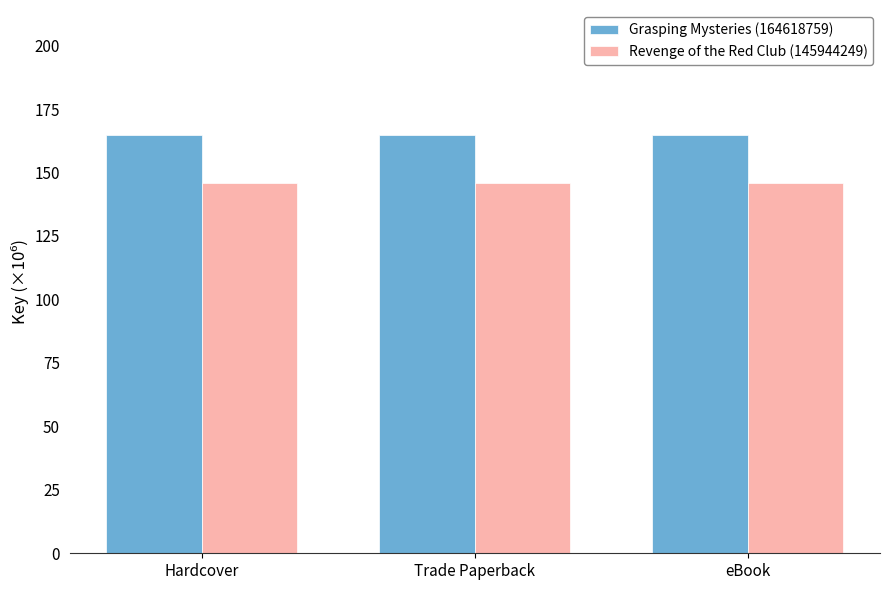

What is the average value of the Grasping Mysteries (164618759) series?

164.6